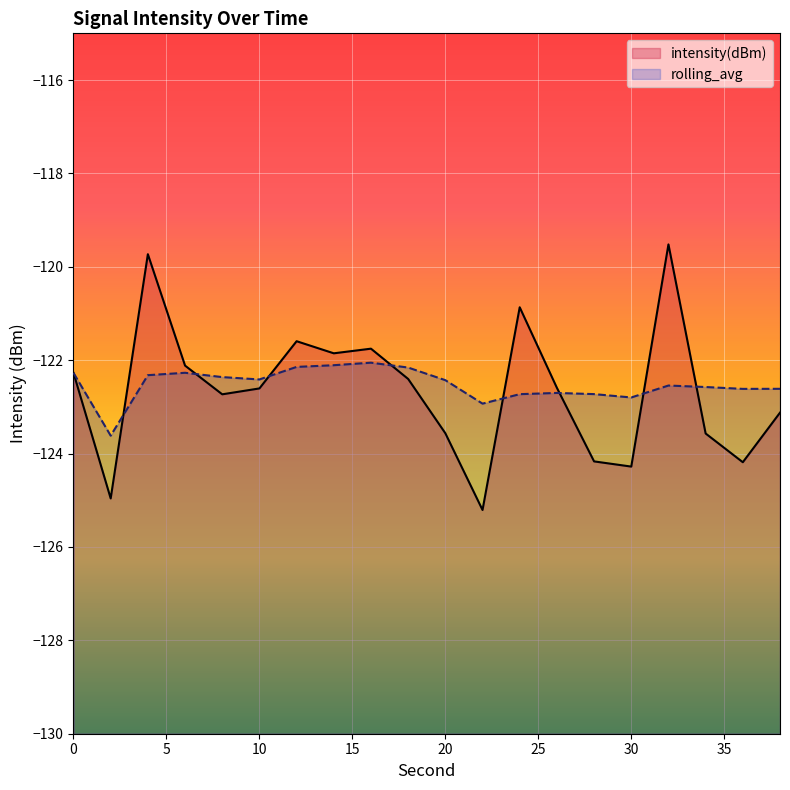

What is the sum of all rolling_avg values?

-2450.4